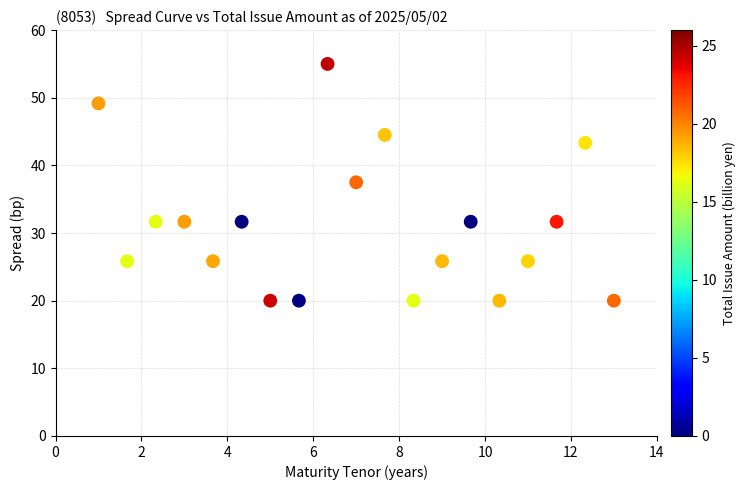

What is the range of Y values (max minus min)?

35.0